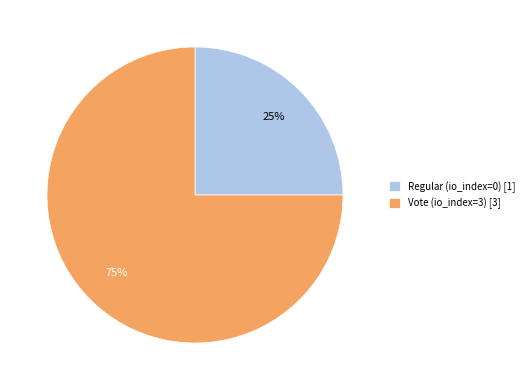

Which slice is the largest?

Vote (io_index=3)